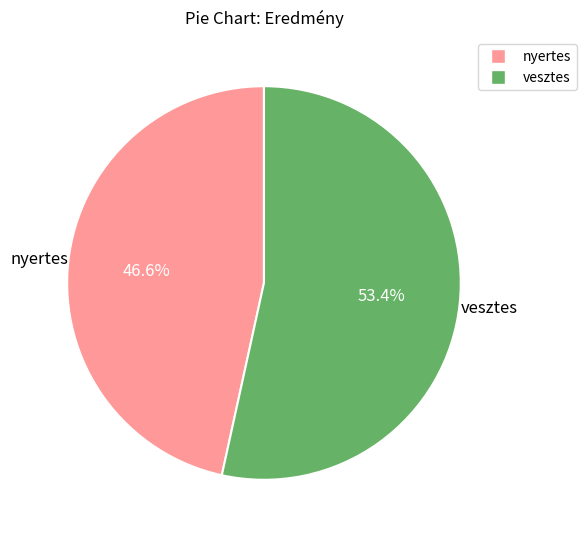

Count the number of slices in the pie.

2